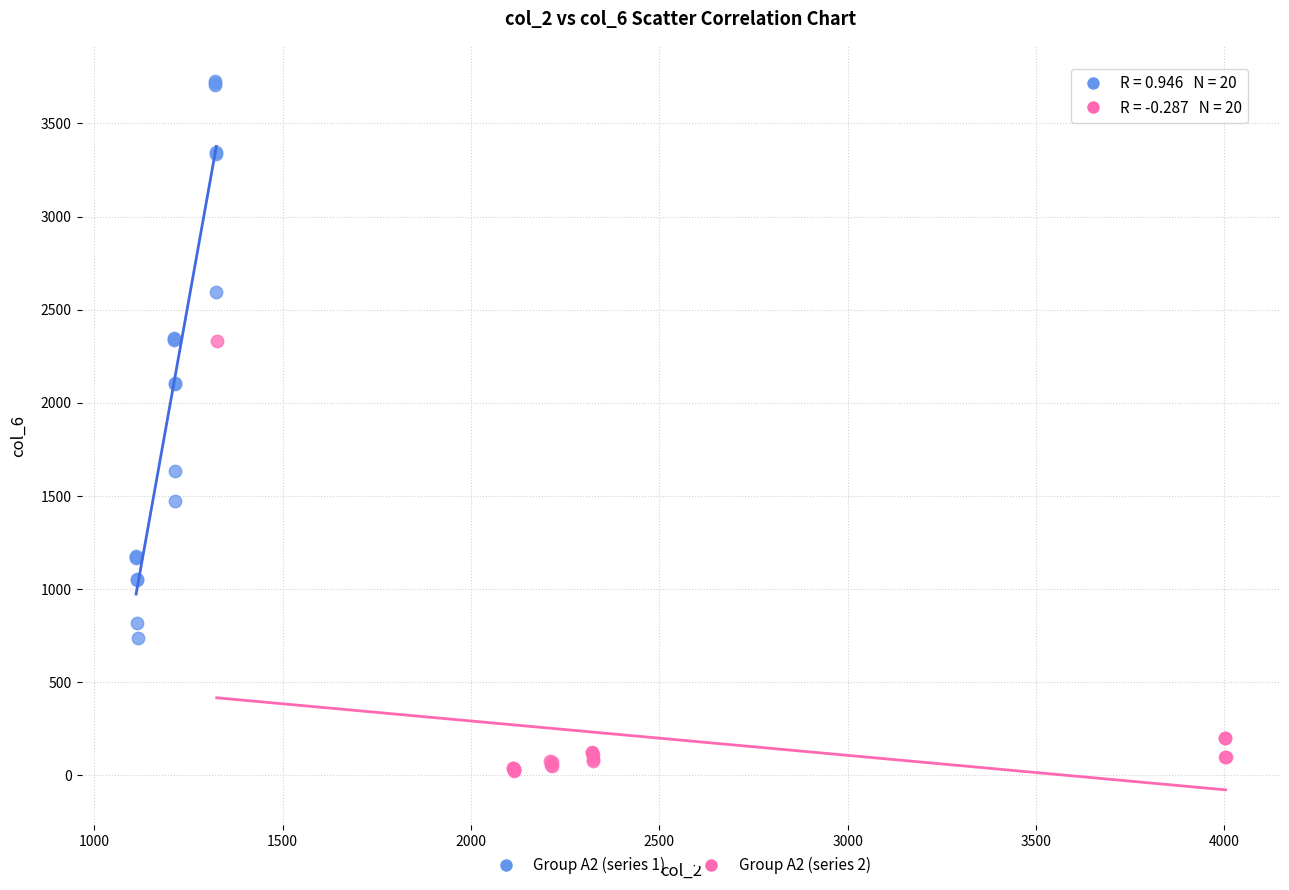

Which series contains the highest Y value?

Group A2 (series 1)